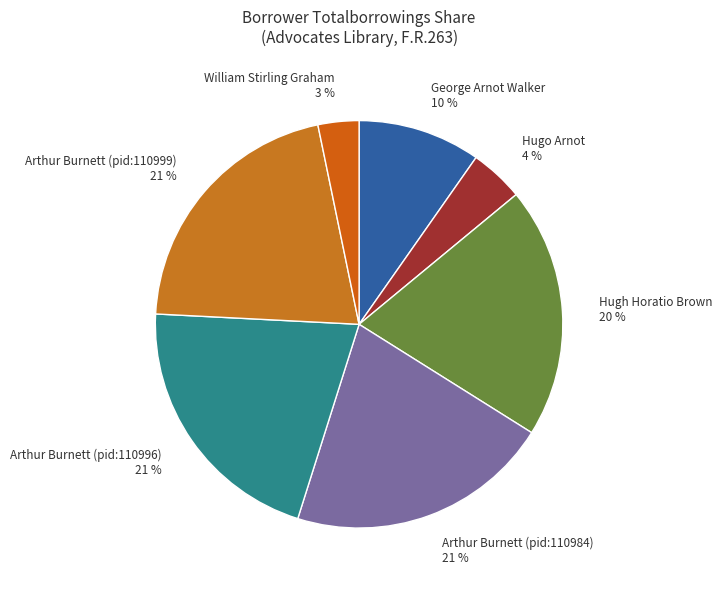

Is it true that Hugo Arnot 4 % is 14% of the pie?

False